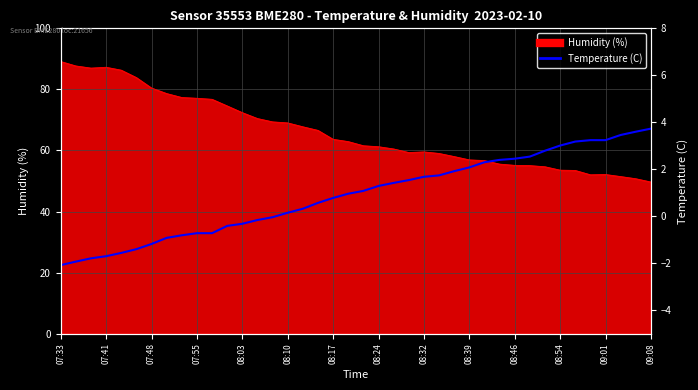

How many values are above zero?

25